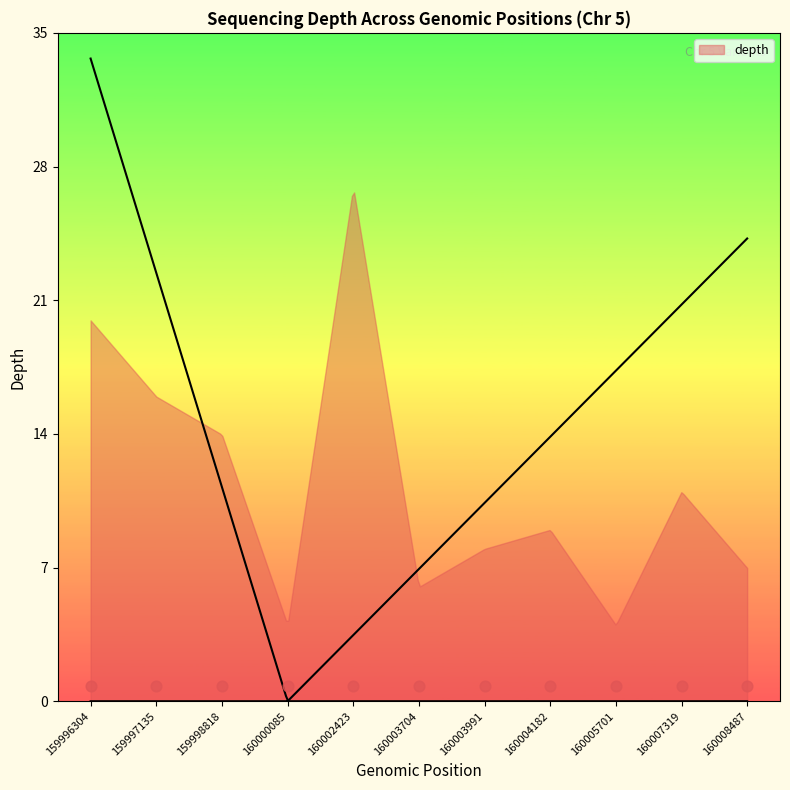

Between 160002423 and 160007319, which is larger?

160002423